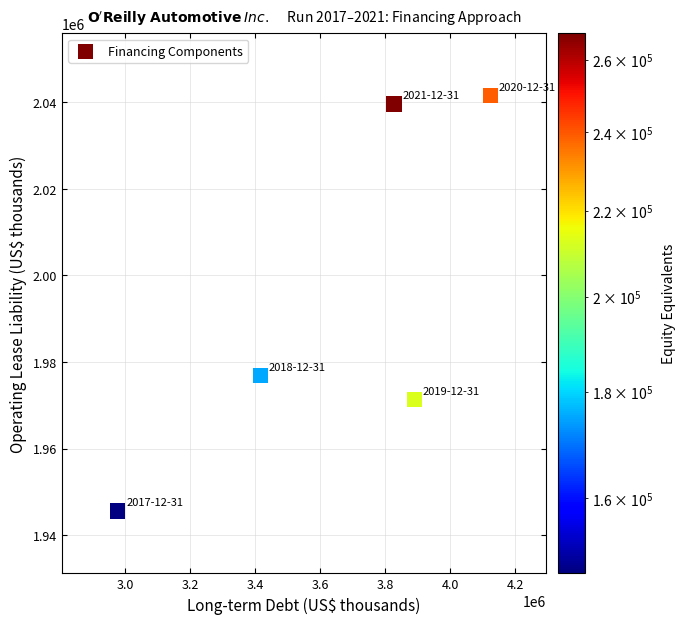

What is the range of Y values (max minus min)?

95876